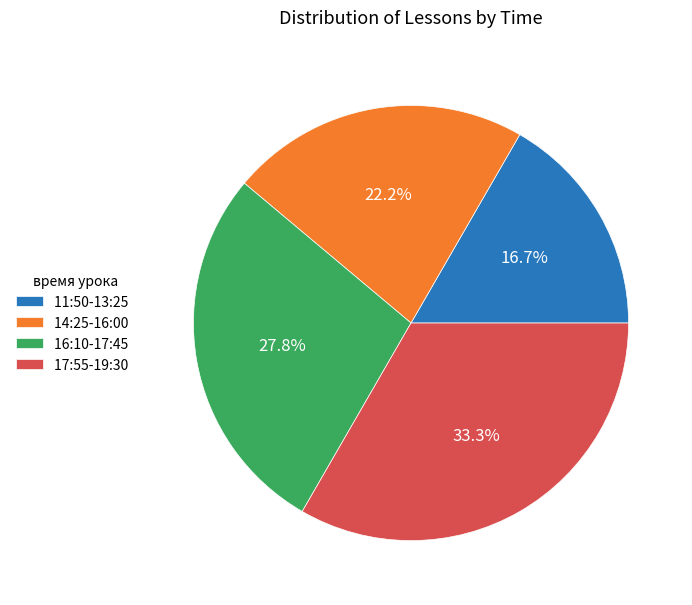

Which slice is the smallest?

11:50-13:25